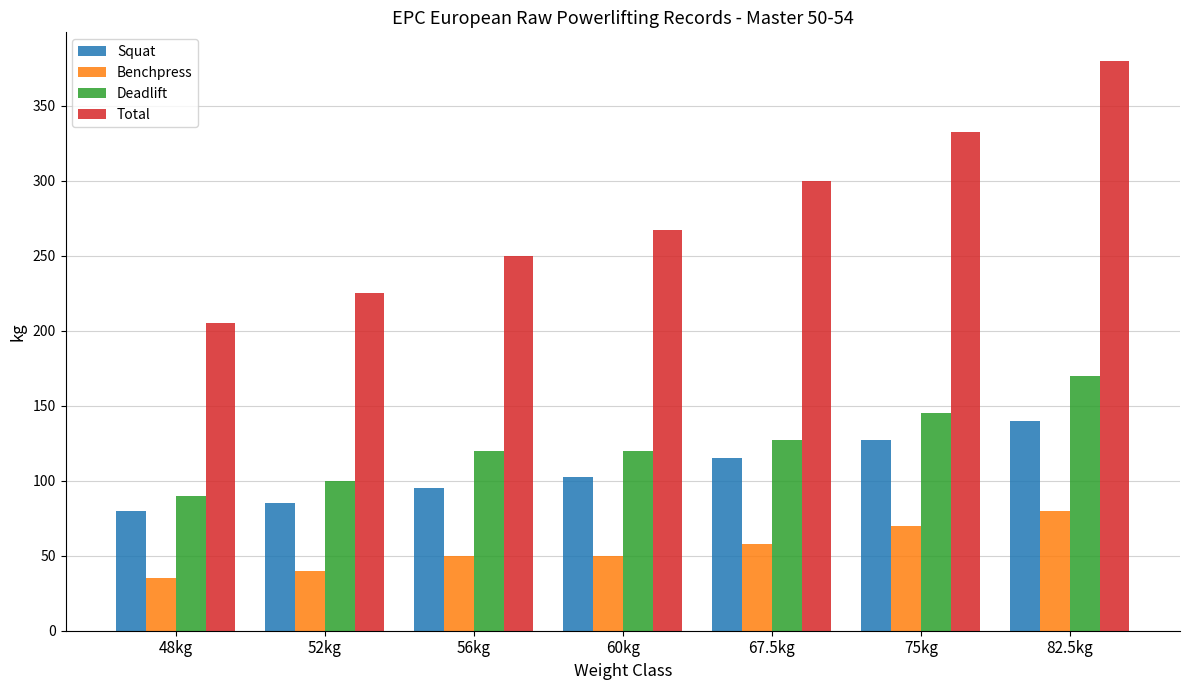

What is the value of the Benchpress bar at the 4th from the left?

50.0